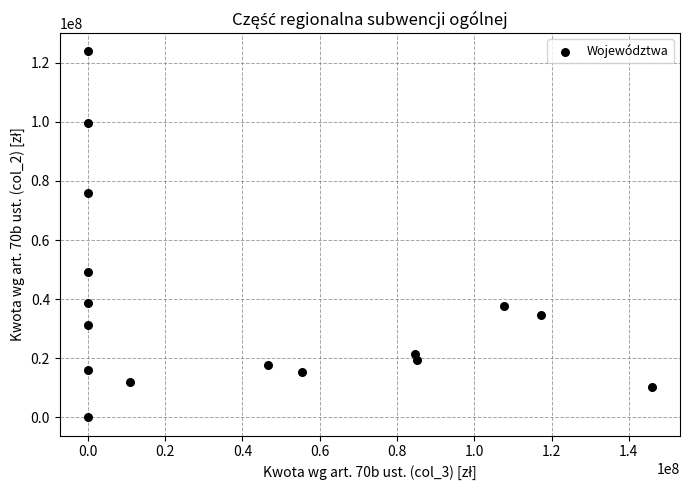

What is the range of Y values (max minus min)?

123848605